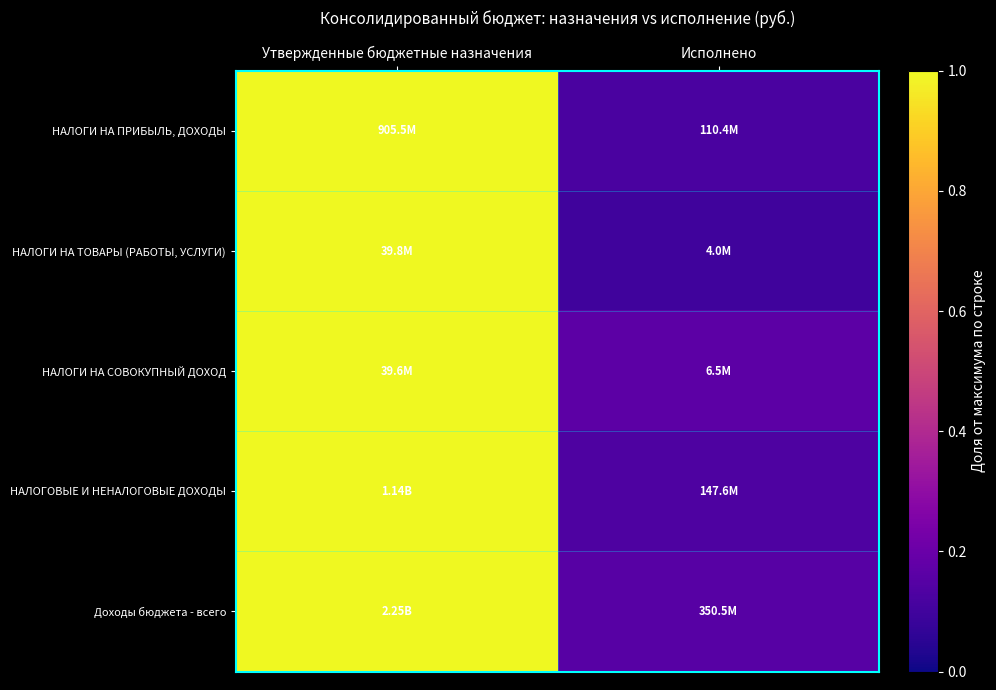

Which category has the highest value across all series?

Утвержденные бюджетные назначения